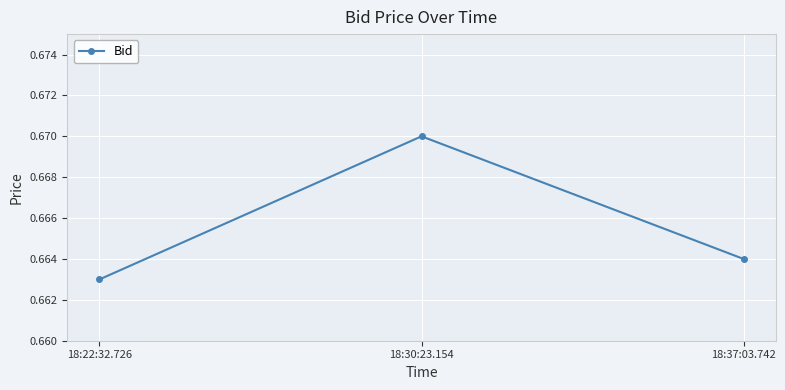

What position from the right is 18:37:03.742?

1